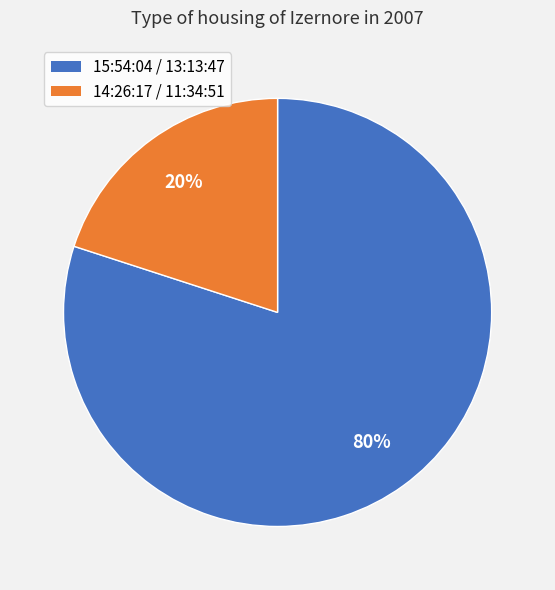

Do 15:54:04 / 13:13:47 and 14:26:17 / 11:34:51 together represent more than half of the pie?

Yes